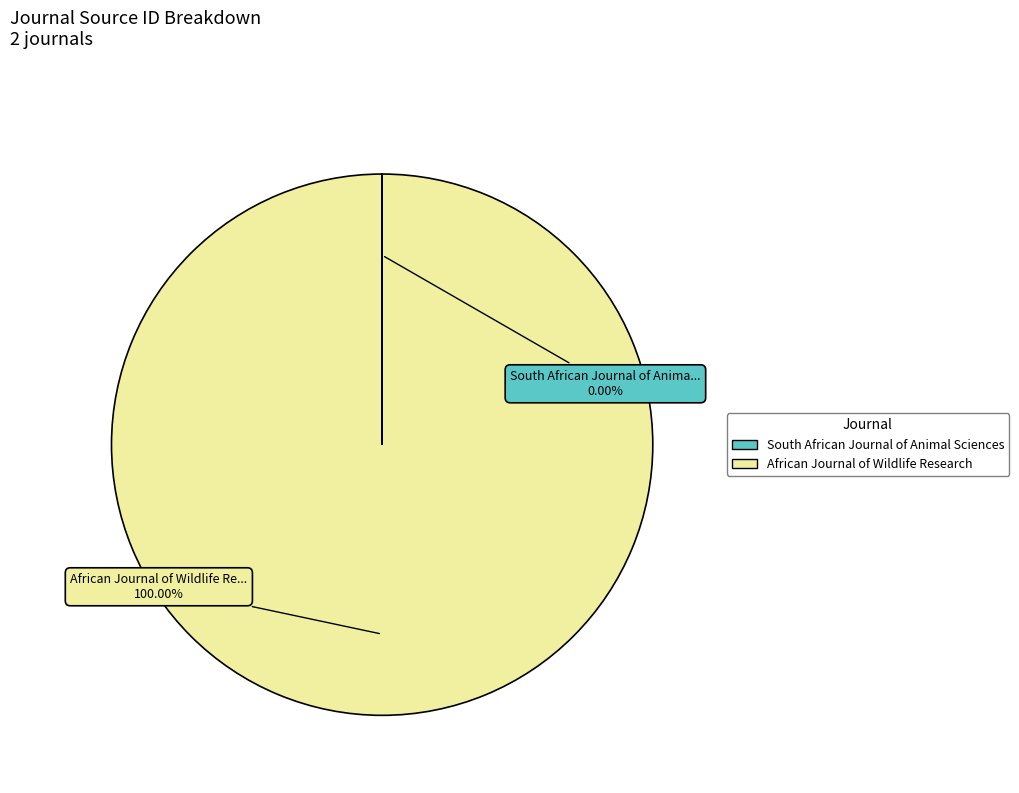

Which category has the biggest portion of the pie?

African Journal of Wildlife Research